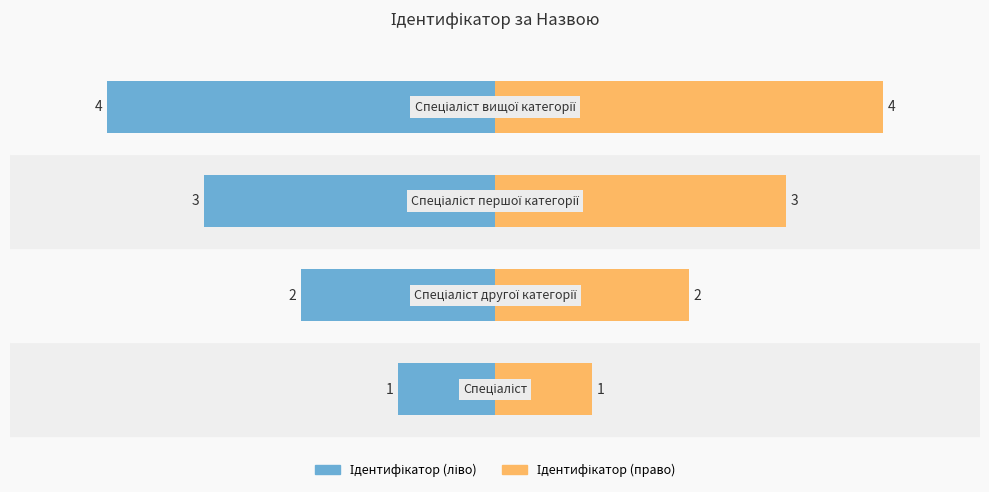

What is the maximum value shown in the chart?

4